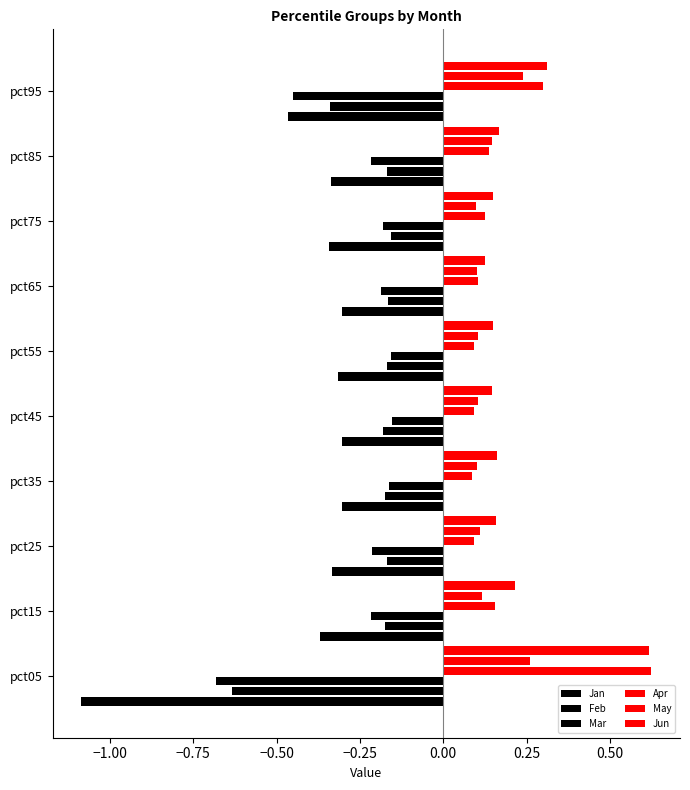

Count the number of categories in the chart.

10